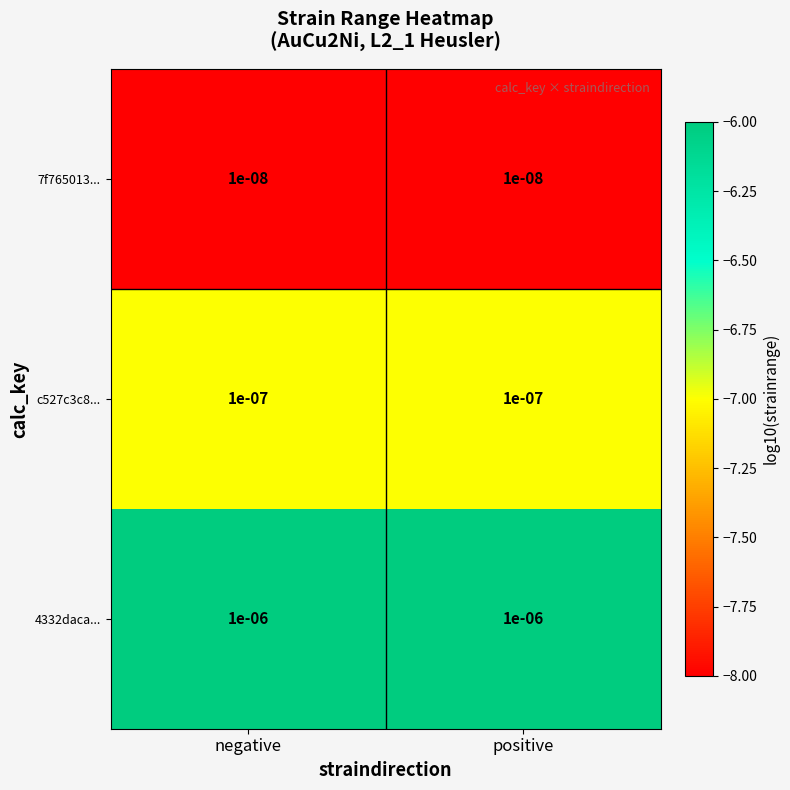

Is the value of 7f765013... at positive greater than the value of 4332daca... at positive?

No